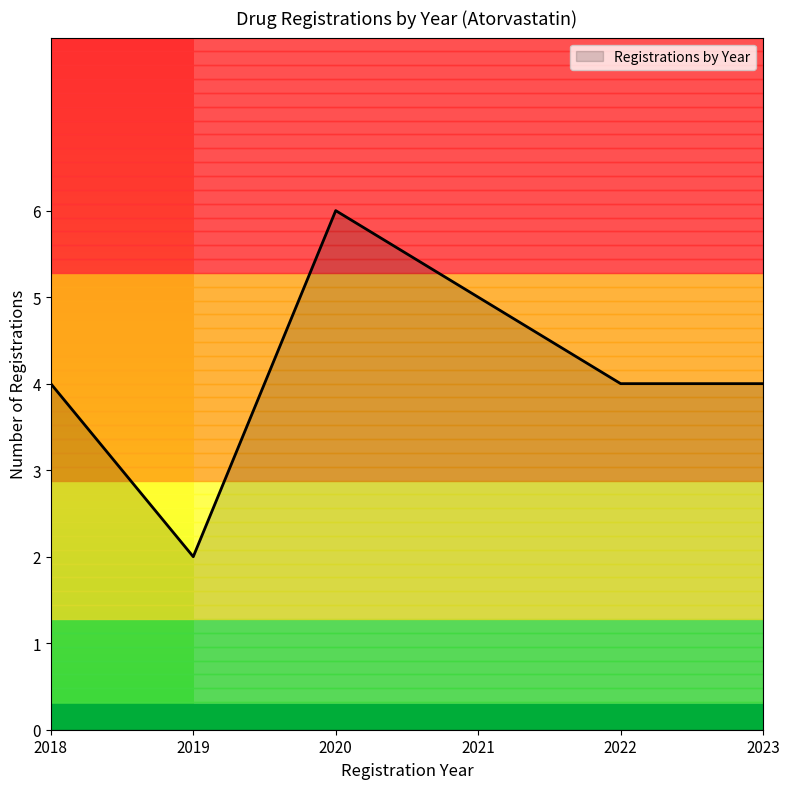

The Registrations by Year series shows 3 at 2019. True or false?

False